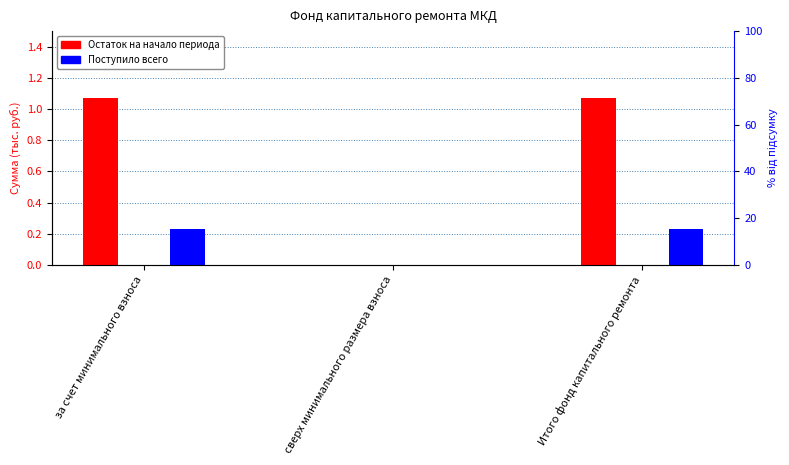

Which series has the largest range (max minus min)?

Остаток на начало периода